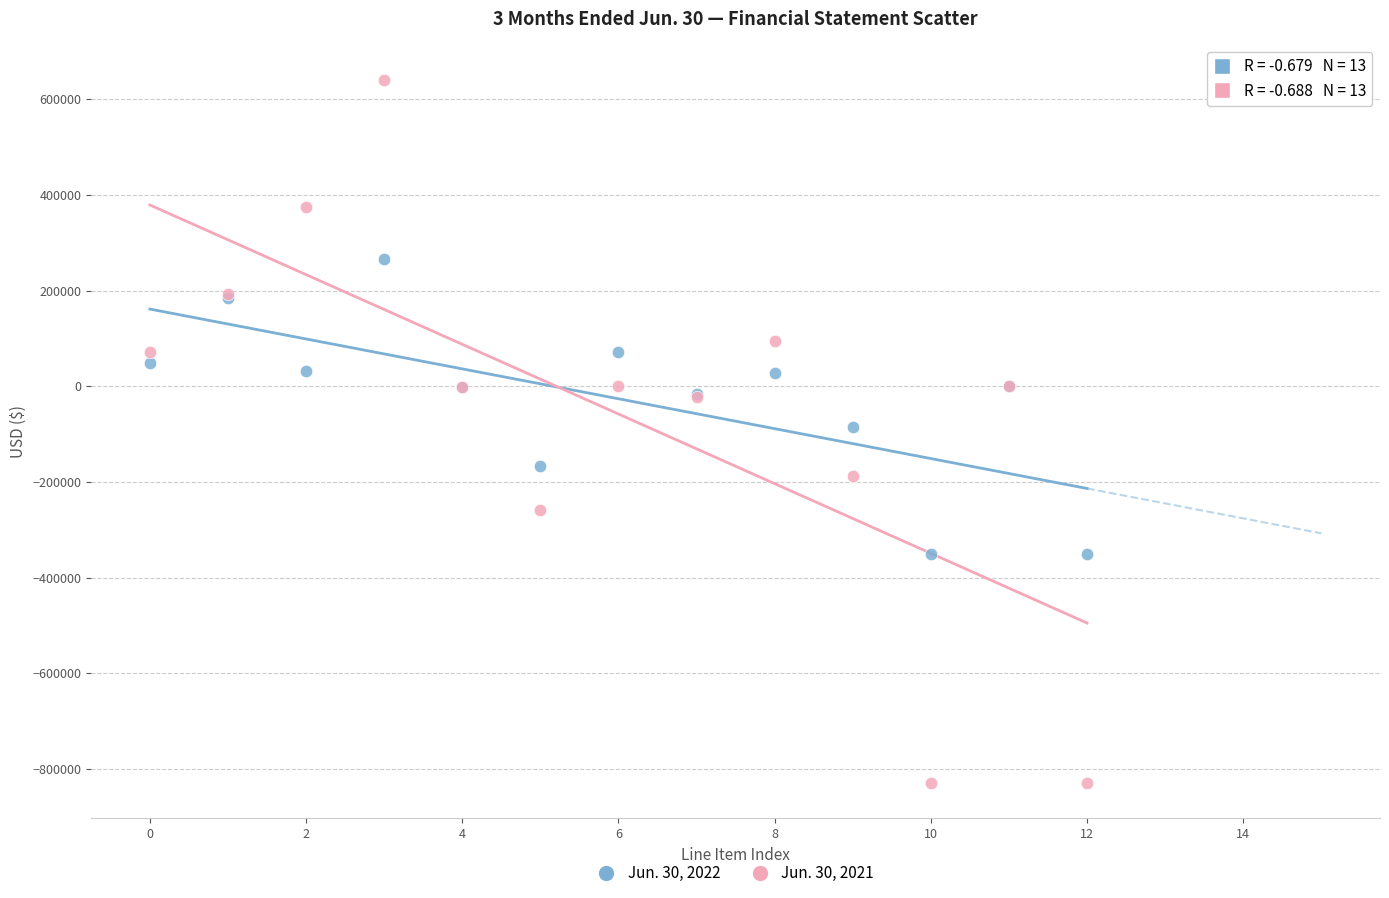

Which series has the largest Y range (max minus min)?

Jun. 30, 2021